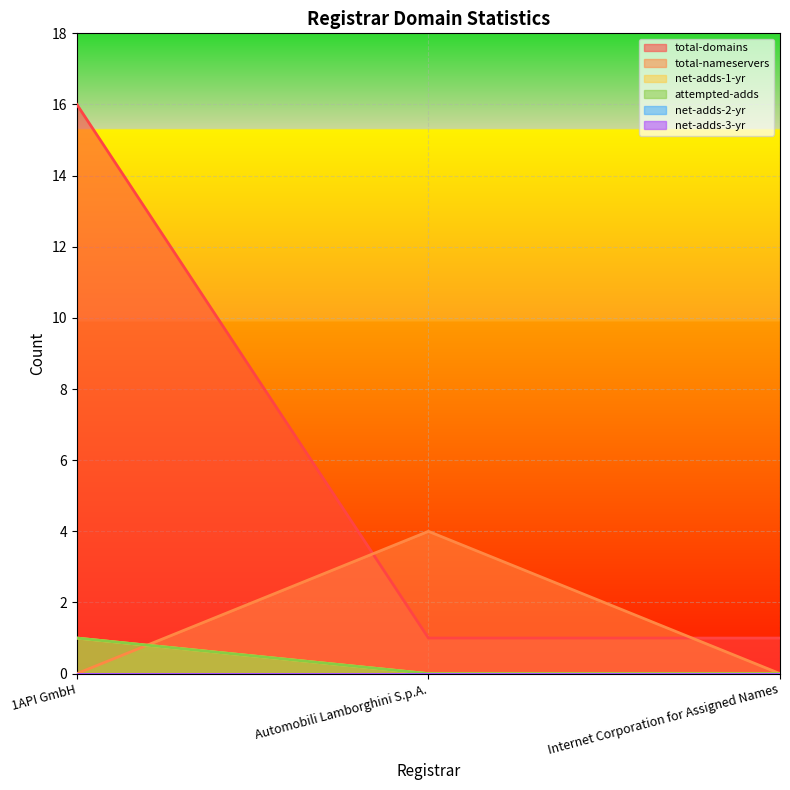

Reading left to right, transcribe all the data shown in this chart.

total-domains: 1API GmbH=16	Automobili Lamborghini S.p.A.=1	Internet Corporation for Assigned Names=1
total-nameservers: 1API GmbH=0	Automobili Lamborghini S.p.A.=4	Internet Corporation for Assigned Names=0
net-adds-1-yr: 1API GmbH=1	Automobili Lamborghini S.p.A.=0	Internet Corporation for Assigned Names=0
attempted-adds: 1API GmbH=1	Automobili Lamborghini S.p.A.=0	Internet Corporation for Assigned Names=0